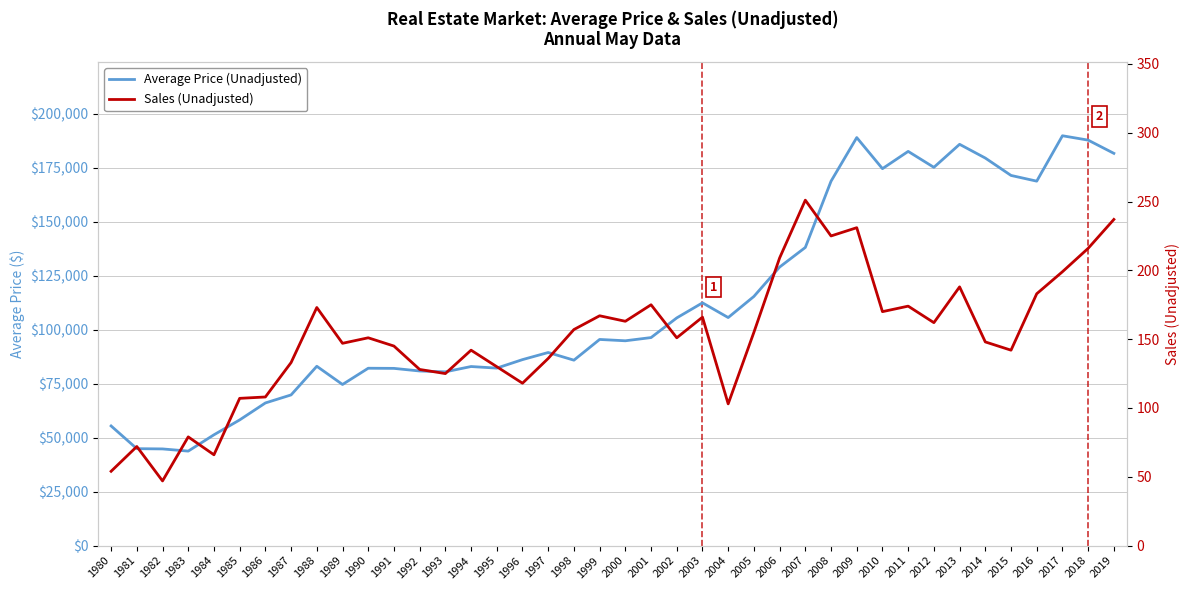

Reading left to right, extract all data points from this chart.

Average Price (Unadjusted): 55417	44891	44779	43766	51319	58209	66064	69787	83055	74621	82144	82079	80870	80478	82935	82199	86134	89428	85877	95474	94858	96342	105455	112422	105613	115393	128996	138082	168752	188960	174565	182562	175178	185844	179473	171428	168781	189803	187779	181655
Sales (Unadjusted): 54	72	47	79	66	107	108	133	173	147	151	145	128	125	142	130	118	136	157	167	163	175	151	166	103	155	209	251	225	231	170	174	162	188	148	142	183	199	216	237